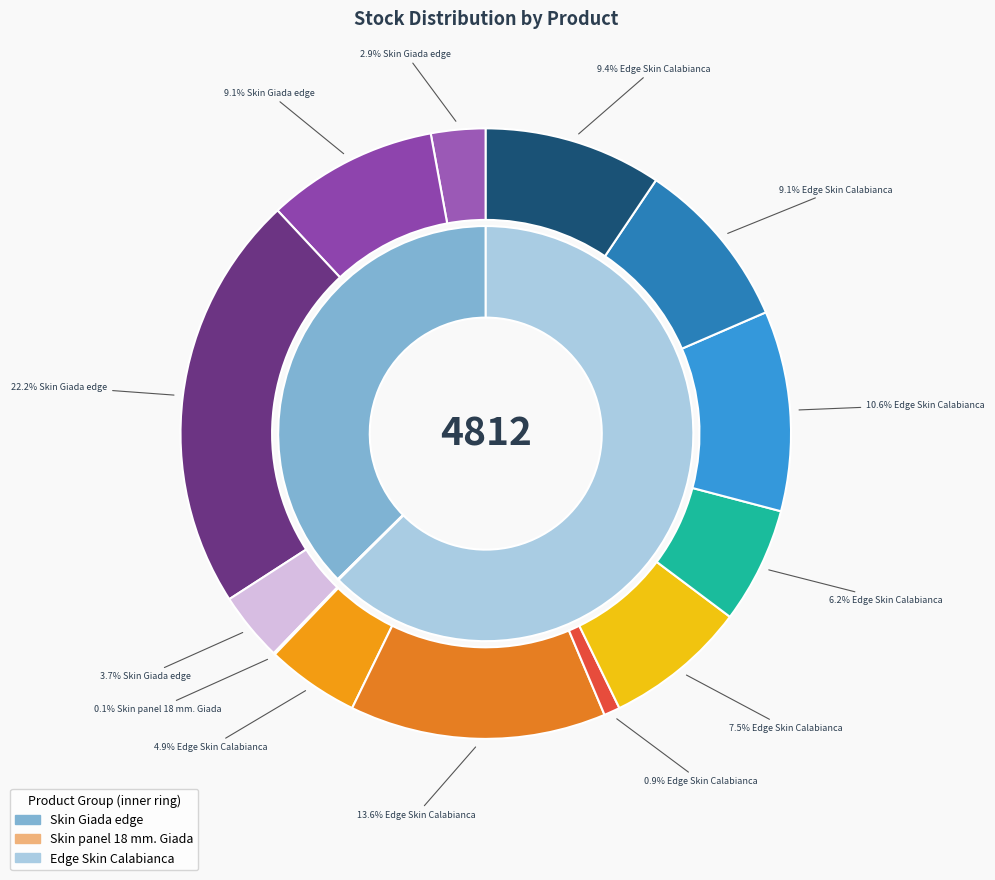

What percentage do Skin panel 18 mm. Giada and Edge Skin Calabianca (239782005) together represent?

0.9%